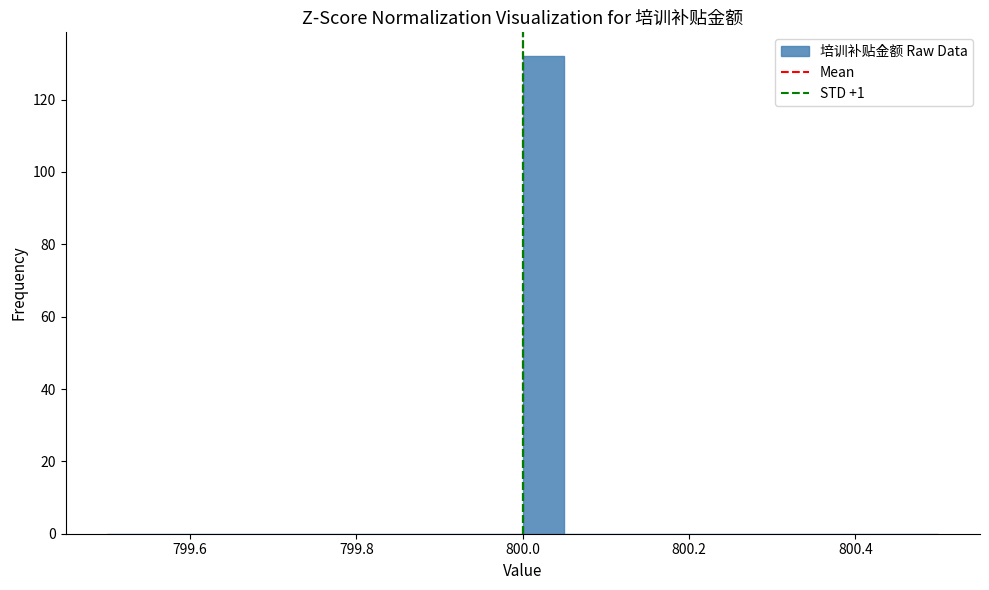

Around what value on the x-axis is the tallest bar? Give the approximate position of its centre, as read against the axis.

800.02